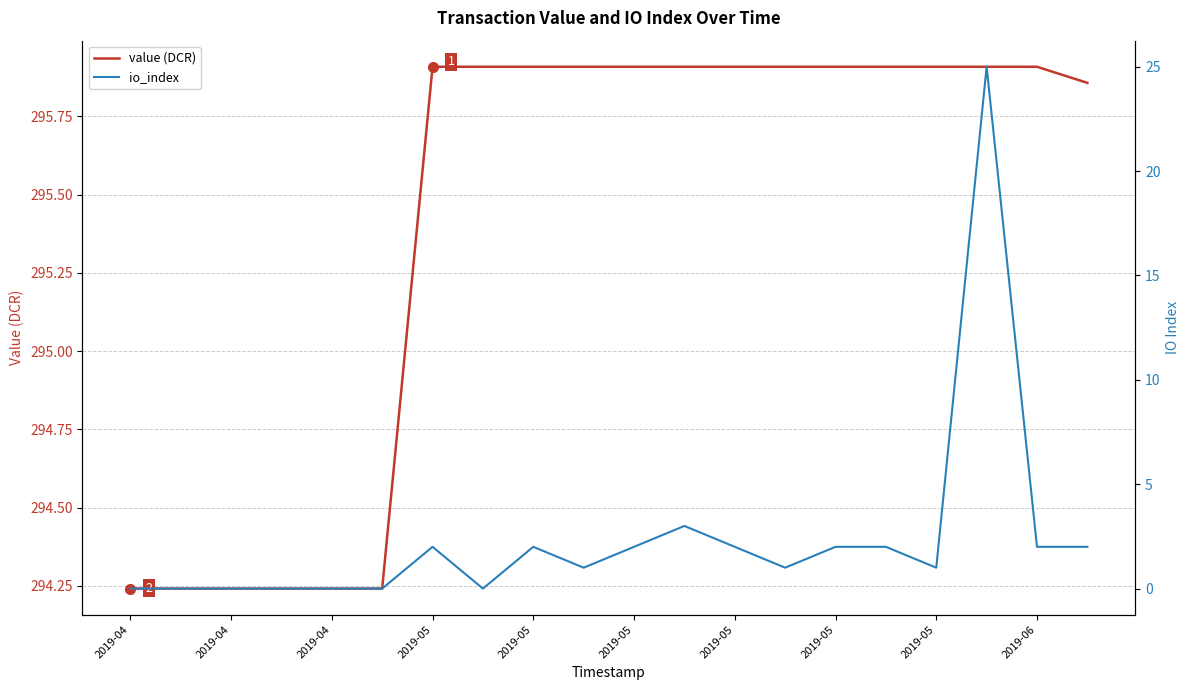

What is the sum of all value (DCR) values?

5908.1